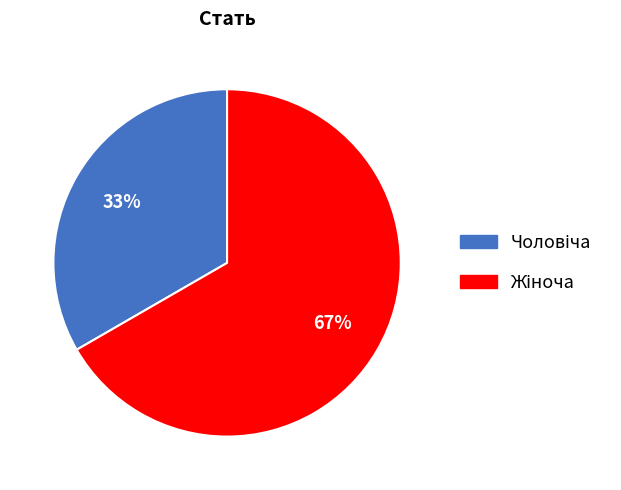

Does any single category account for the majority?

Yes